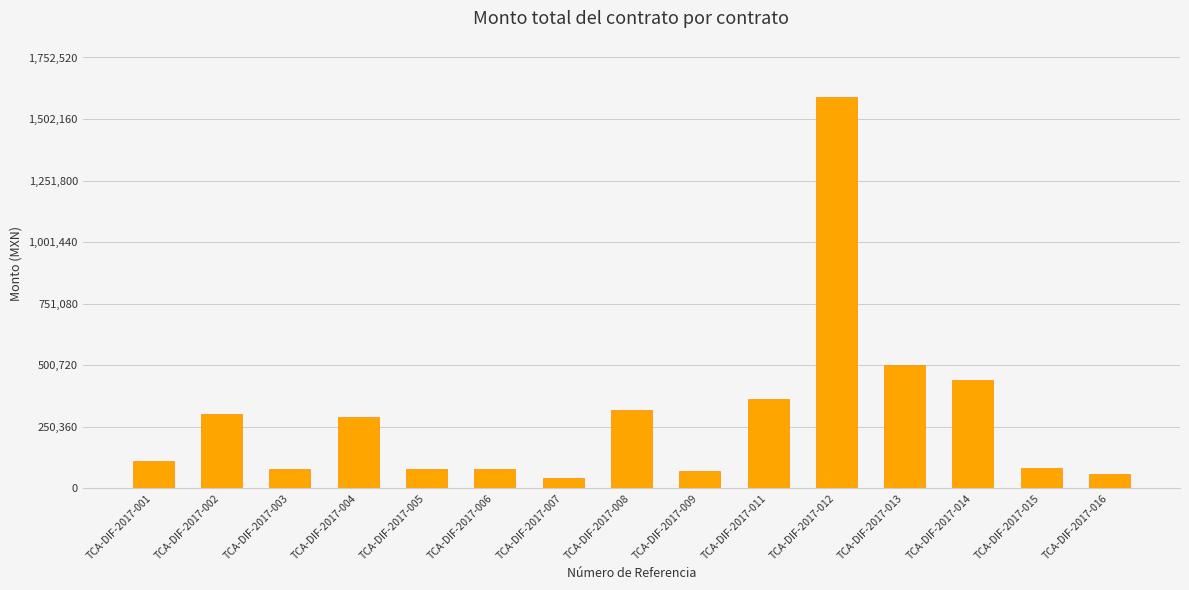

Count the number of categories in the chart.

15